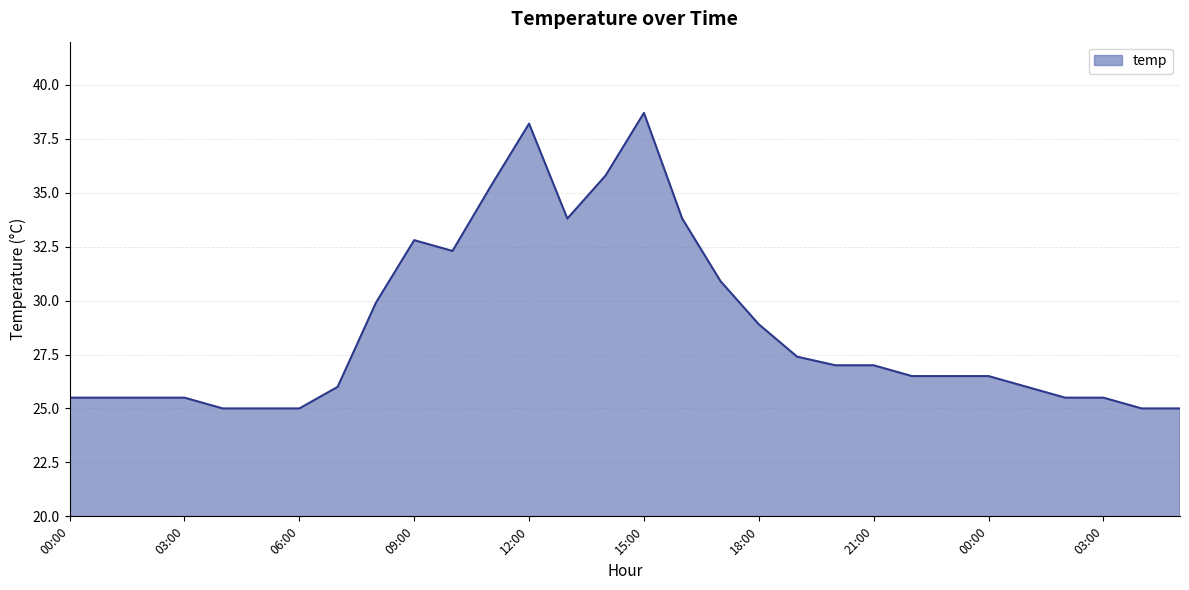

What is the maximum value shown in the chart?

38.7